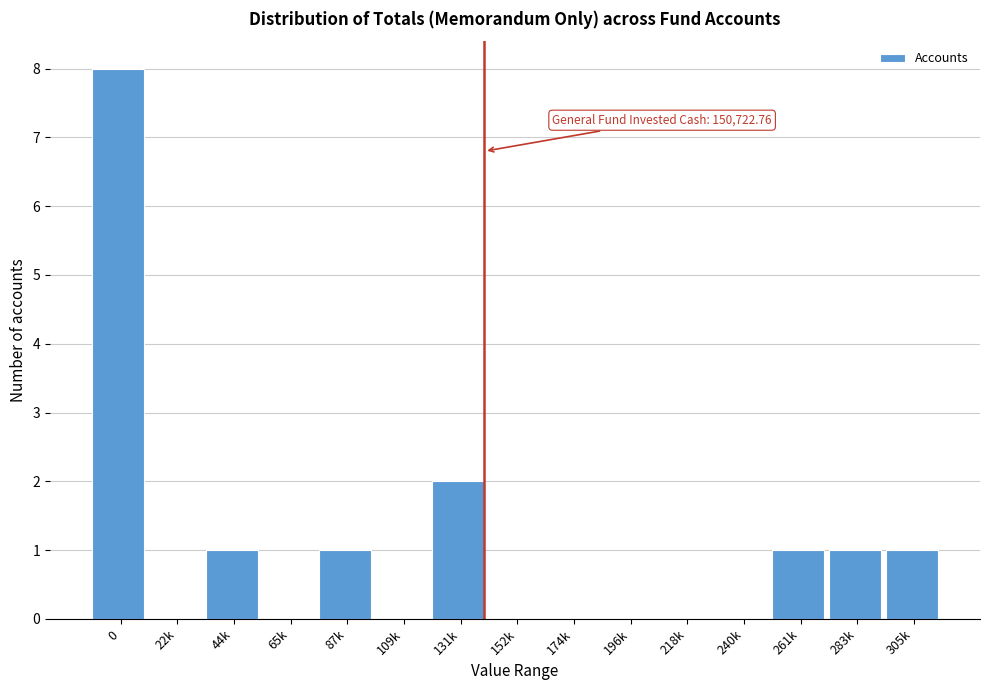

Reading left to right, what are all the values shown in this chart?

0=8	22k=0	44k=1	65k=0	87k=1	109k=0	131k=2	152k=0	174k=0	196k=0	218k=0	240k=0	261k=1	283k=1	305k=1